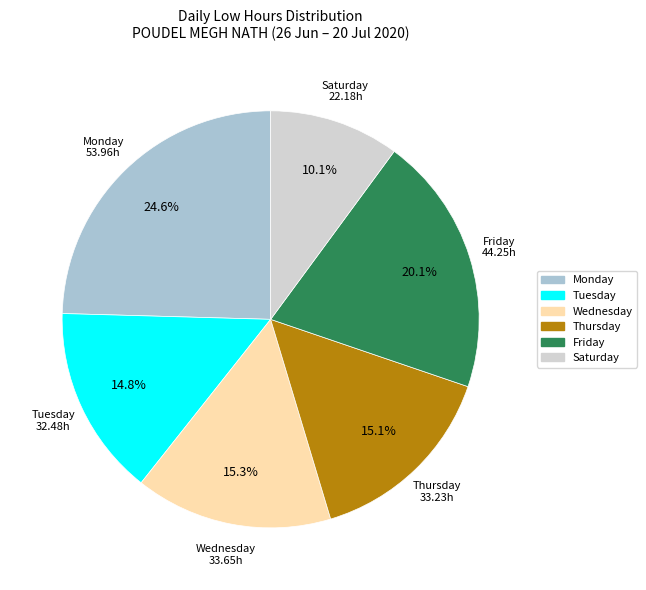

Is there a majority slice in this chart?

No